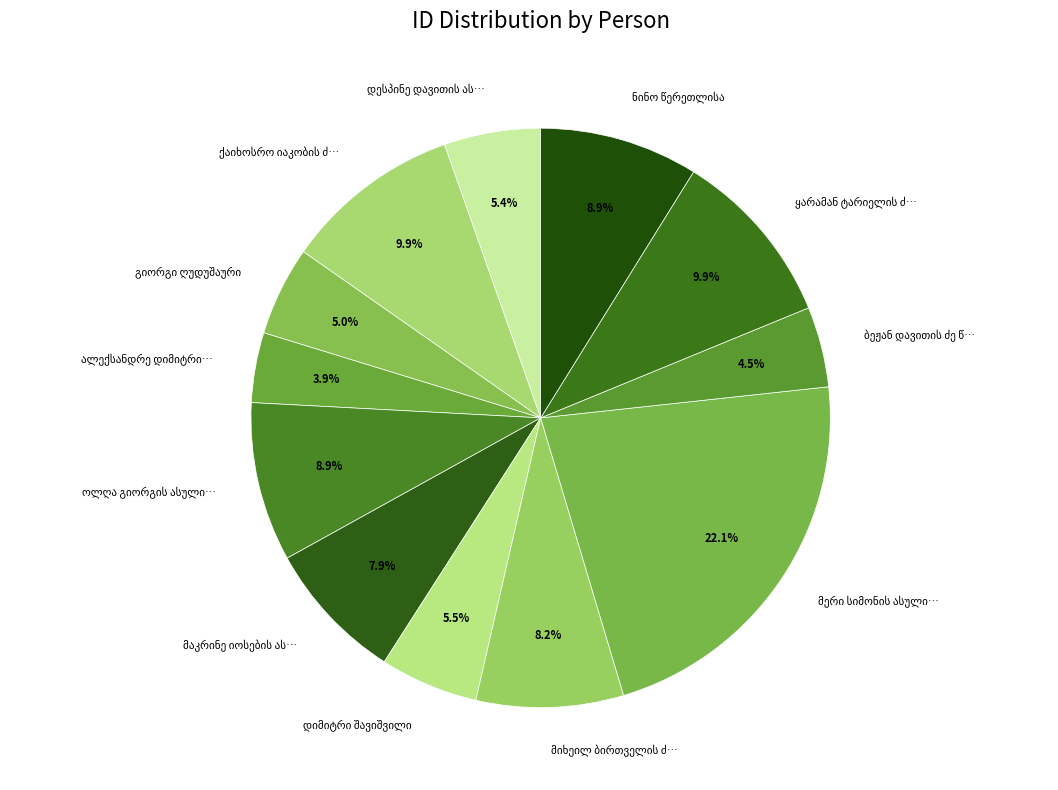

Count the number of slices in the pie.

12